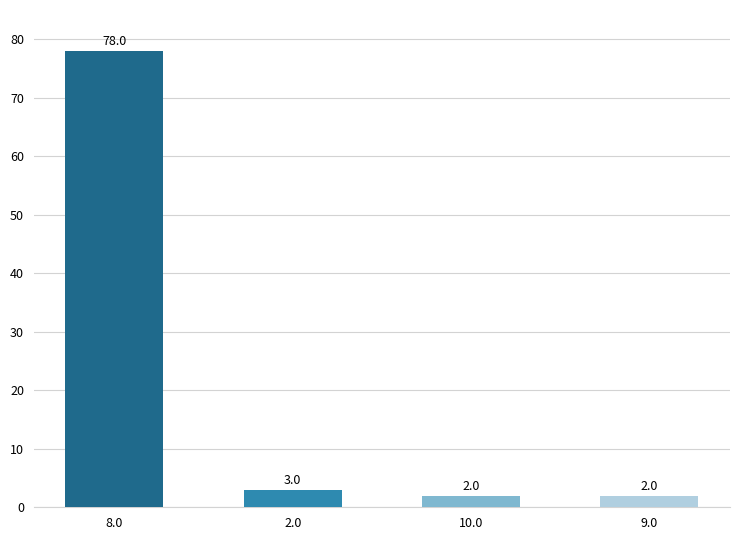

Approximately how many times larger is the value at 9.0 compared to 2.0?

0.7